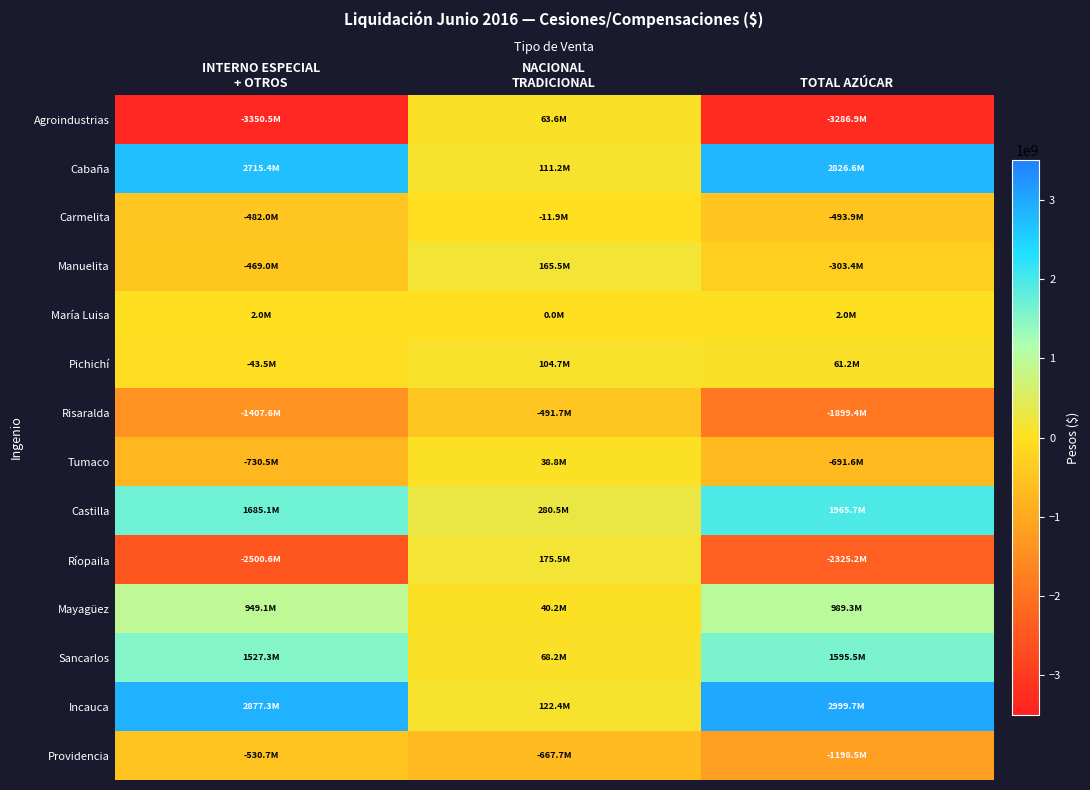

What is the total value across all series at NACIONAL
TRADICIONAL?

-747507.3